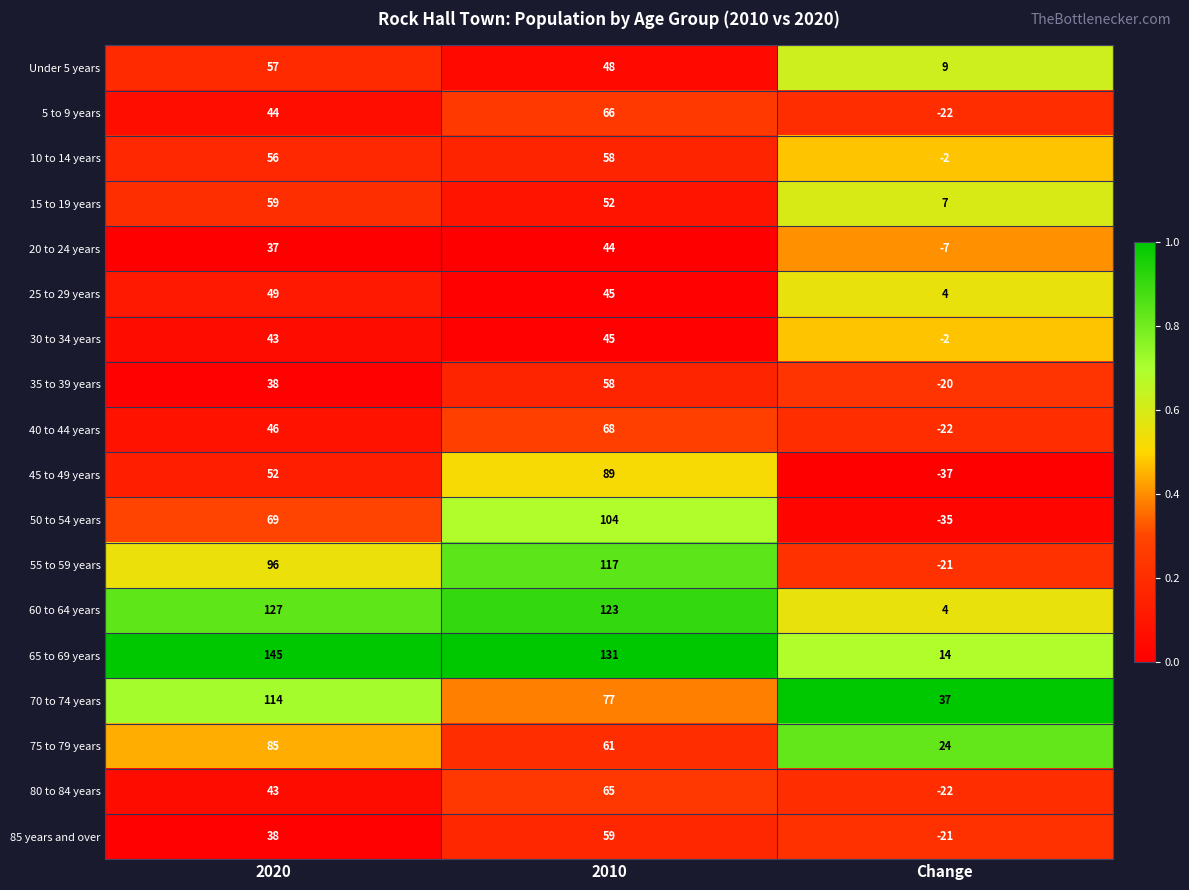

Which series has the widest spread of values?

50 to 54 years